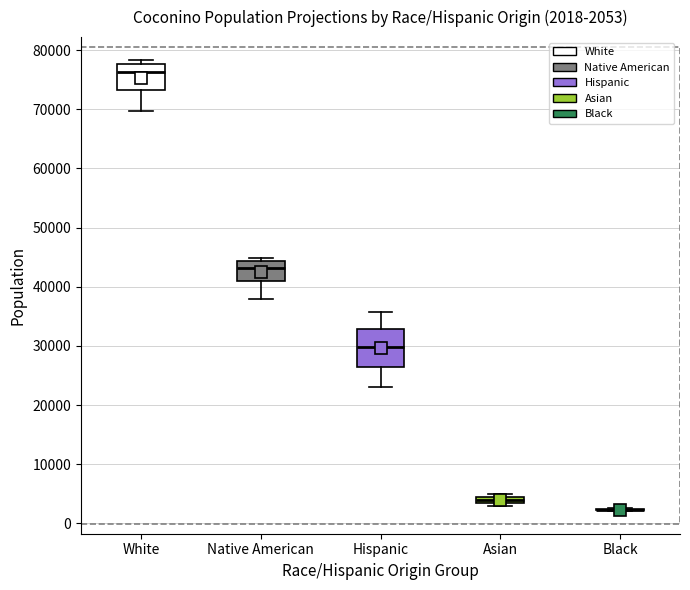

Comparing the boxes themselves (not the whiskers), which one is the tallest?

Hispanic